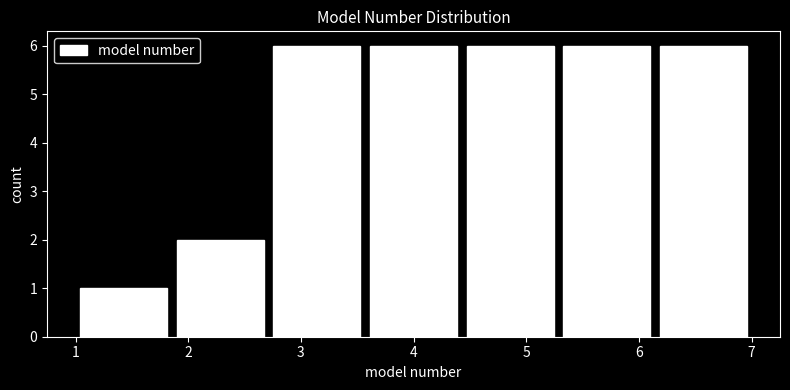

Reading left to right, list every bar in this chart as the range it spans on the x-axis followed by its height. Neither the bar edges nor the heights are printed on the chart, so give them approximately, as read against the axes.

1.0 to 1.9: 1
1.9 to 2.7: 2
2.7 to 3.6: 6
3.6 to 4.4: 6
4.4 to 5.3: 6
5.3 to 6.1: 6
6.1 to 7.0: 6